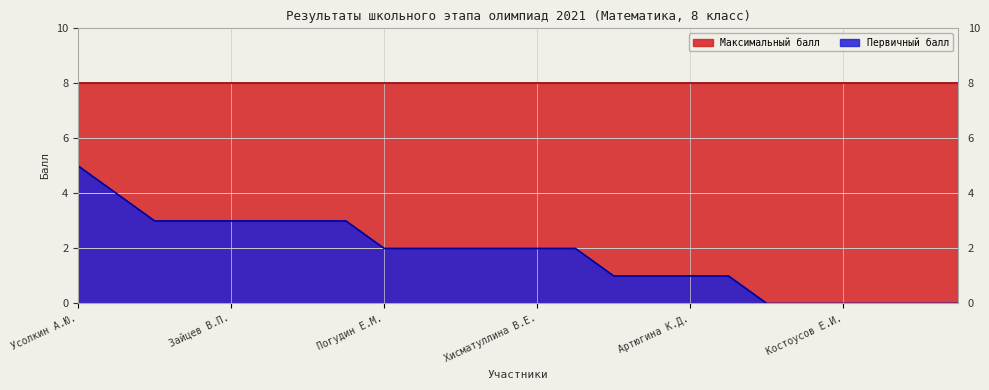

How many lines are shown in the chart?

2